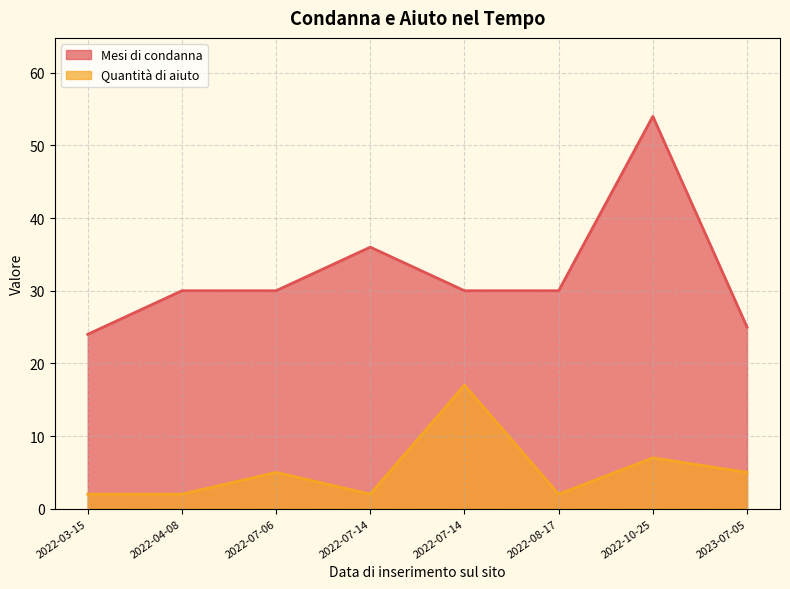

What is the average value of the Quantità di aiuto series?

5